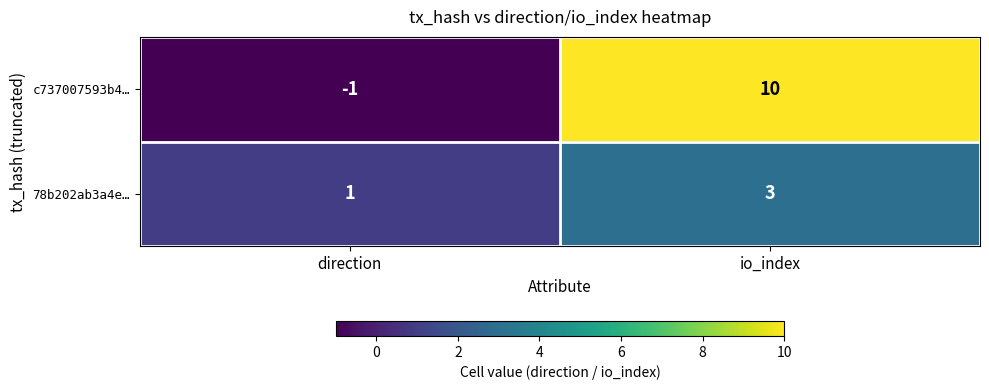

True or false: c737007593b4… has a value of 5 at io_index.

False